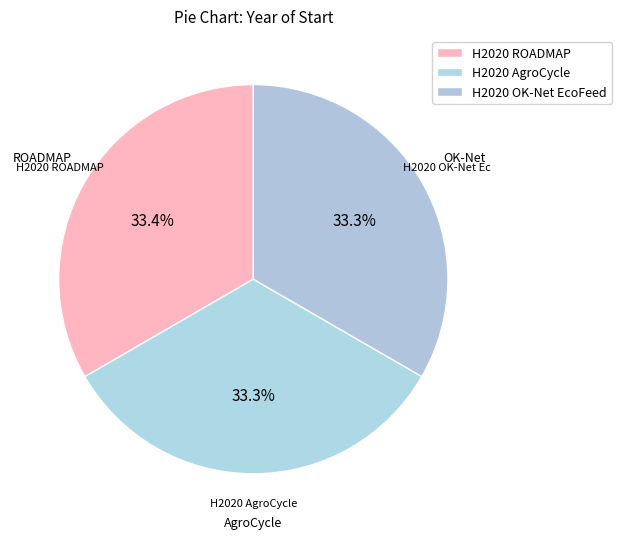

How much of the chart is everything except H2020 AgroCycle?

66.7%